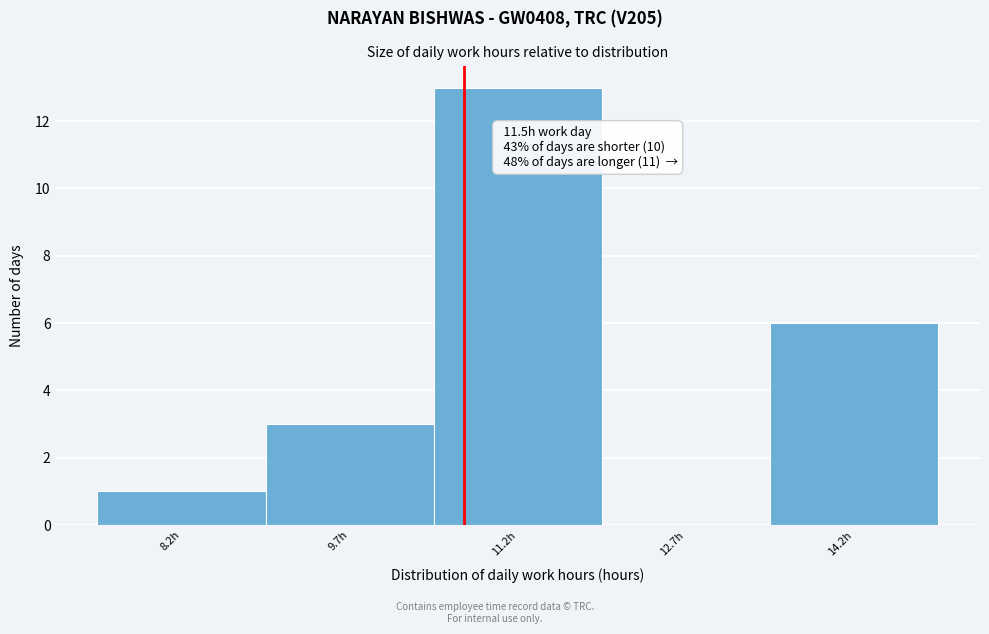

Reading left to right, list all the values displayed in this chart.

8.2h=1	9.7h=3	11.2h=13	12.7h=0	14.2h=6